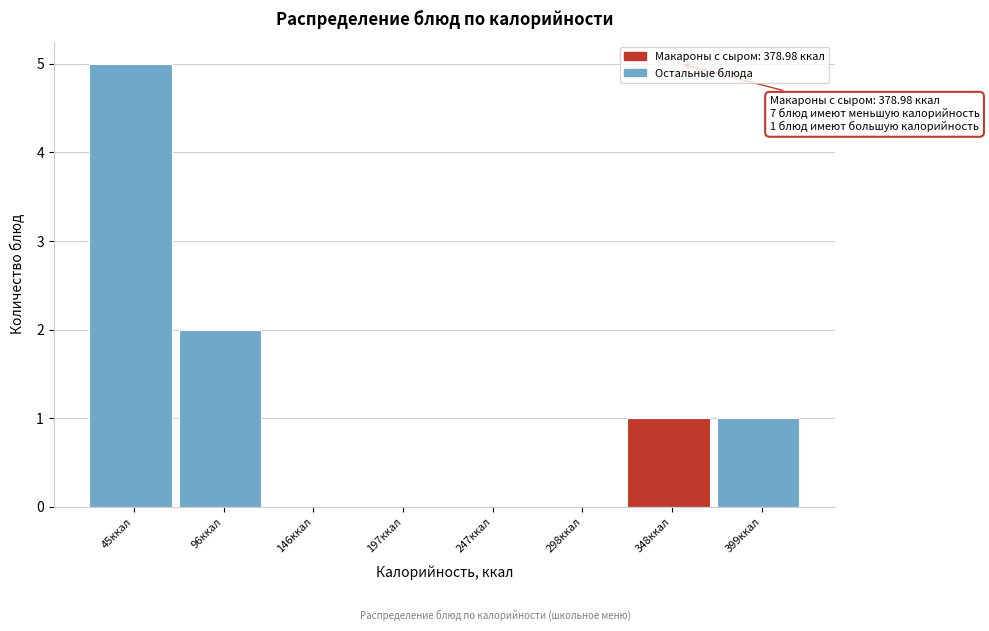

Reading left to right, list all the values displayed in this chart.

45ккал=5	96ккал=2	146ккал=0	197ккал=0	247ккал=0	298ккал=0	348ккал=1	399ккал=1